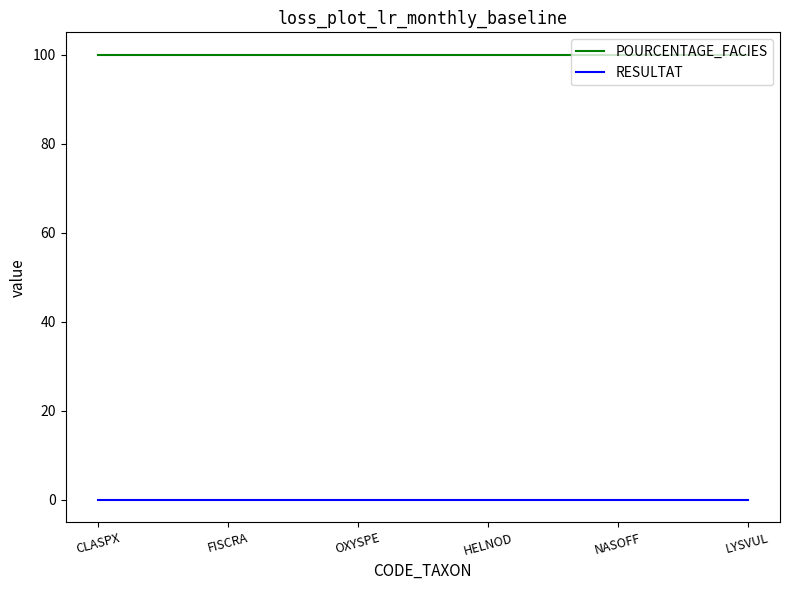

Does the chart have visible grid lines?

No